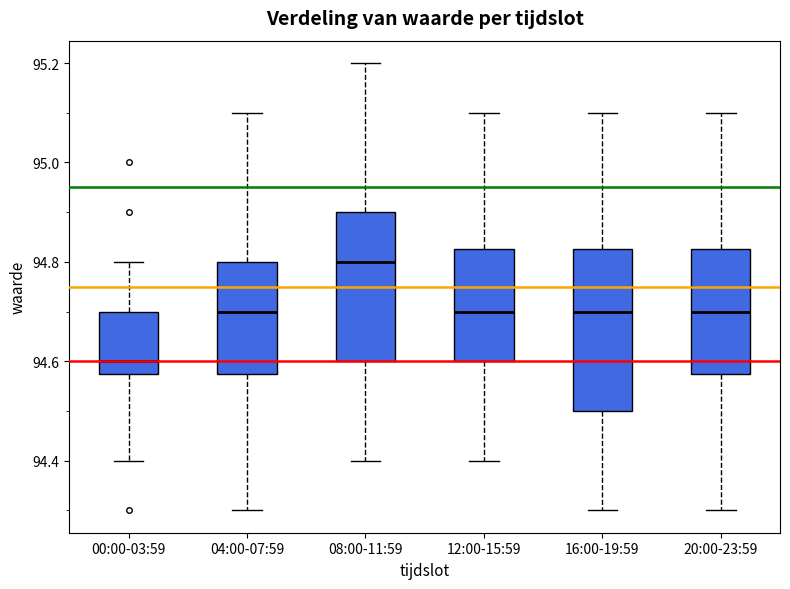

Which box's median line is the highest?

08:00-11:59